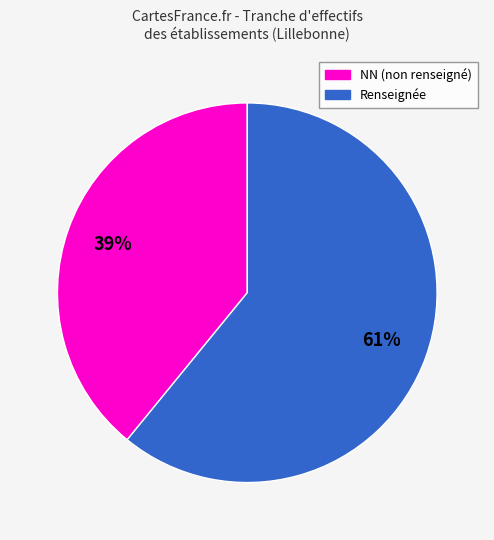

Combined, do Renseignée and NN (non renseigné) account for over 50%?

Yes